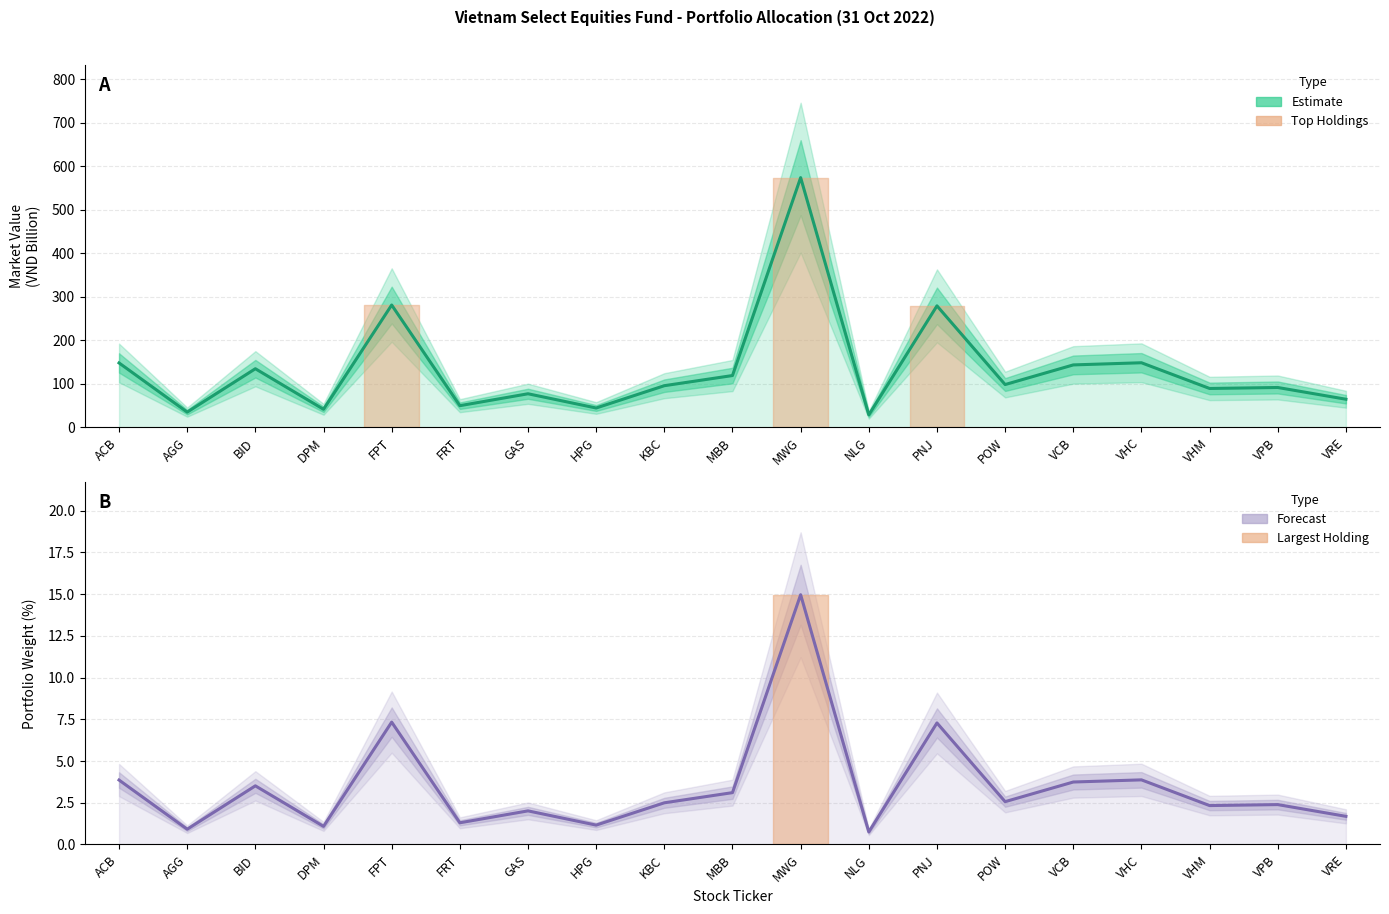

The value of Estimate at HPG is 44.6. True or false?

True